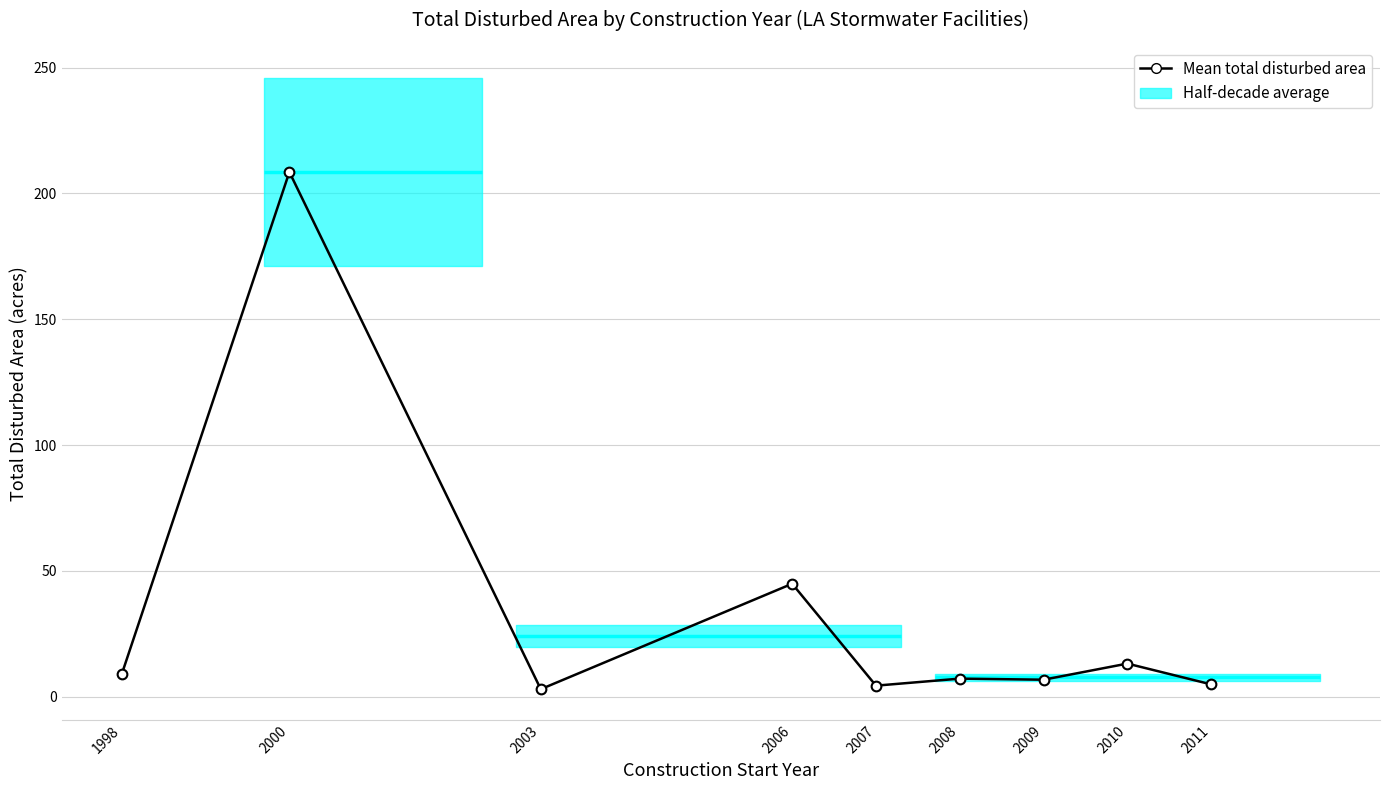

Which category has the highest value across all series?

2000